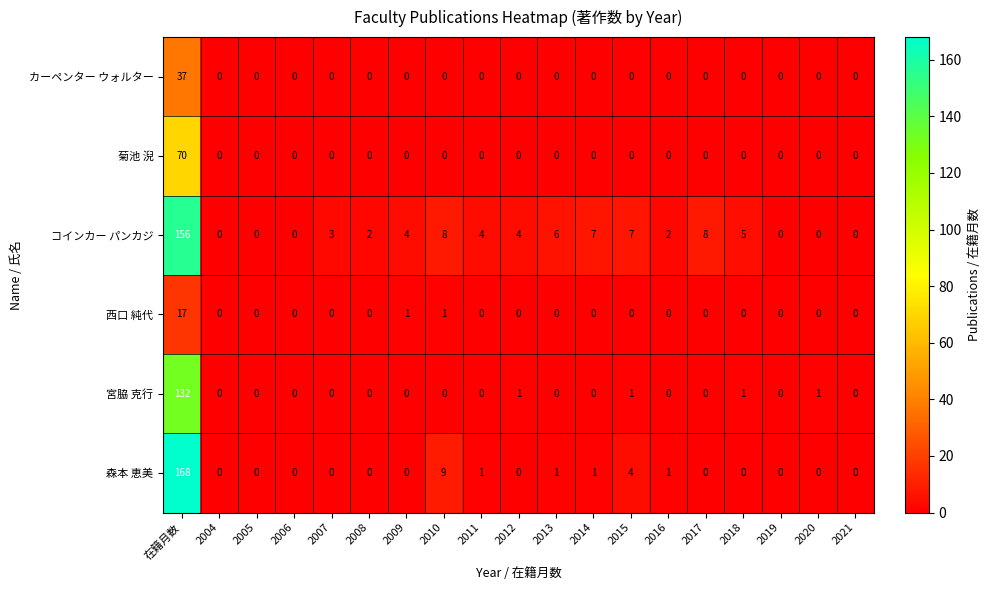

The 宮脇 克行 series shows 0 at 2009. True or false?

True